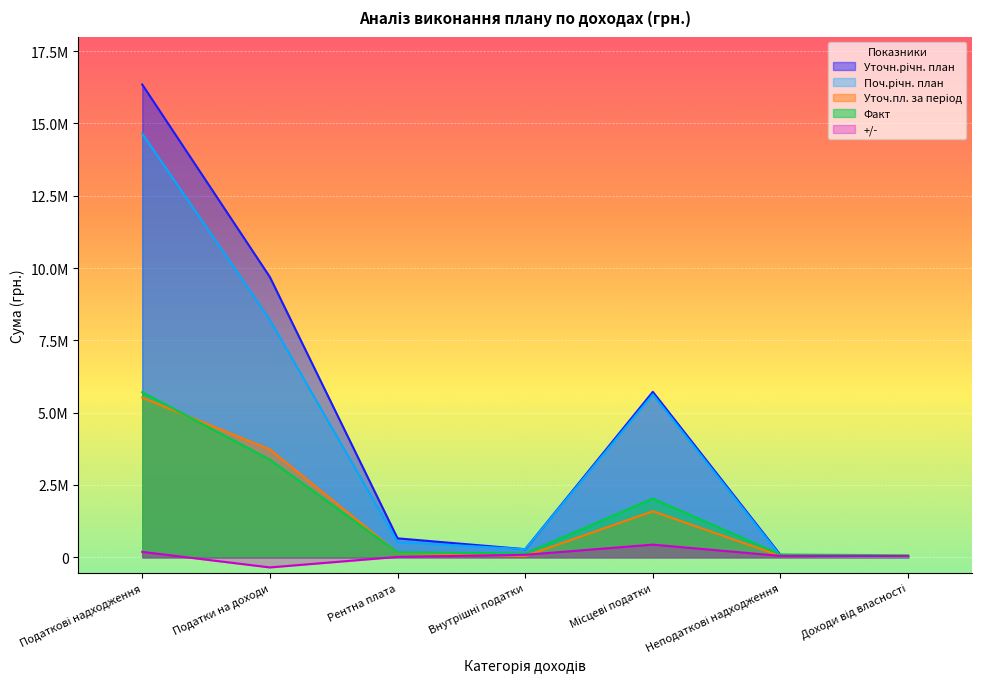

At how many categories does at least one series exceed 1469229?

3